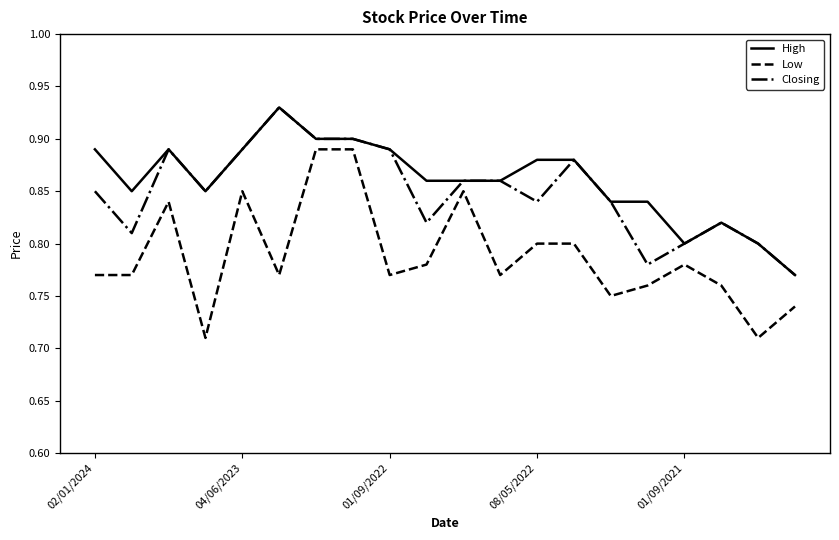

Rank the series by their average value, from lowest to highest.

Low, Closing, High